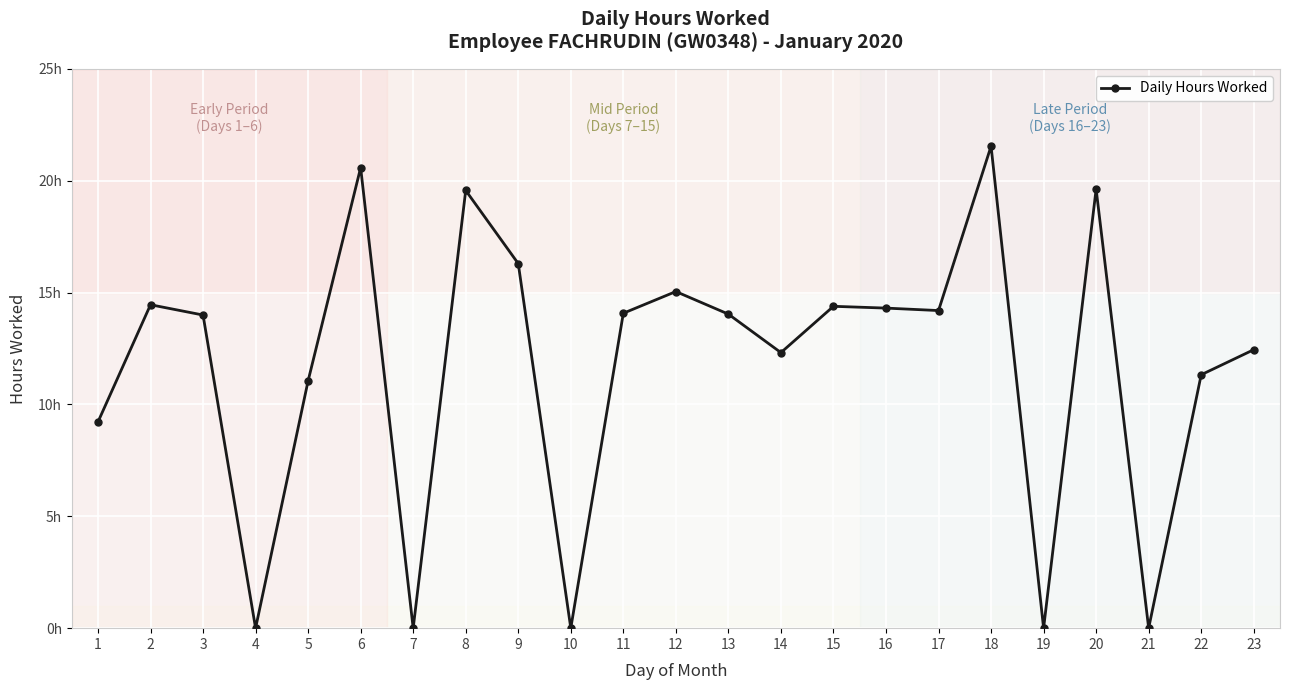

Rank the categories by value from lowest to highest.

4, 7, 10, 19, 21, 1, 5, 22, 14, 23, 3, 13, 11, 17, 16, 15, 2, 12, 9, 8, 20, 6, 18